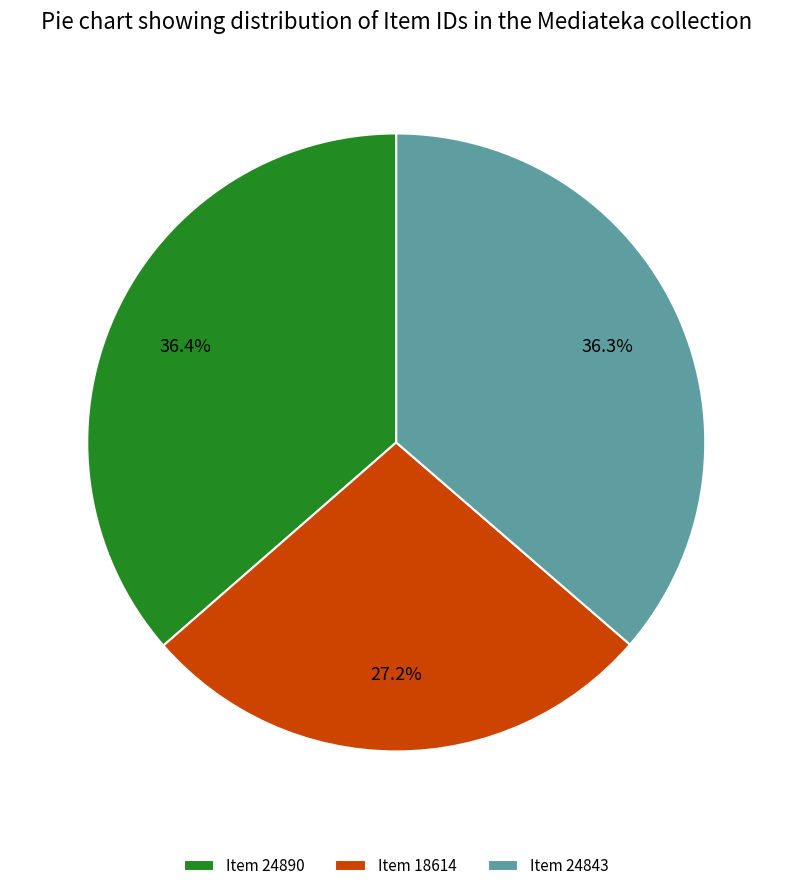

What percentage is the Item 24890 slice, to the nearest percent?

36%